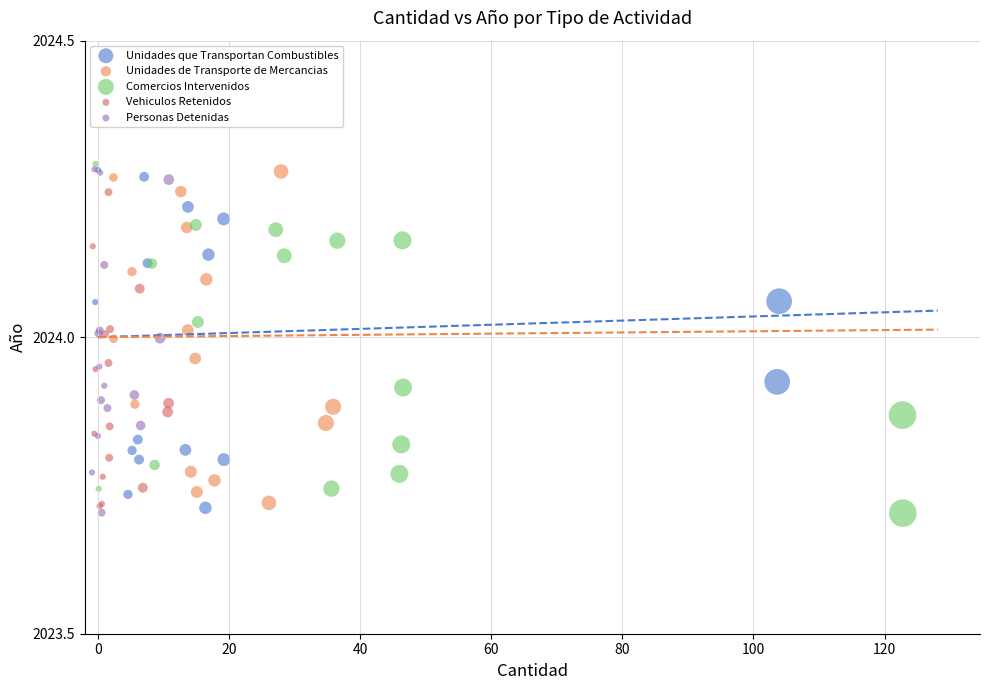

What are all the series names shown in the legend?

Unidades que Transportan Combustibles, Unidades de Transporte de Mercancias, Comercios Intervenidos, Vehiculos Retenidos, Personas Detenidas